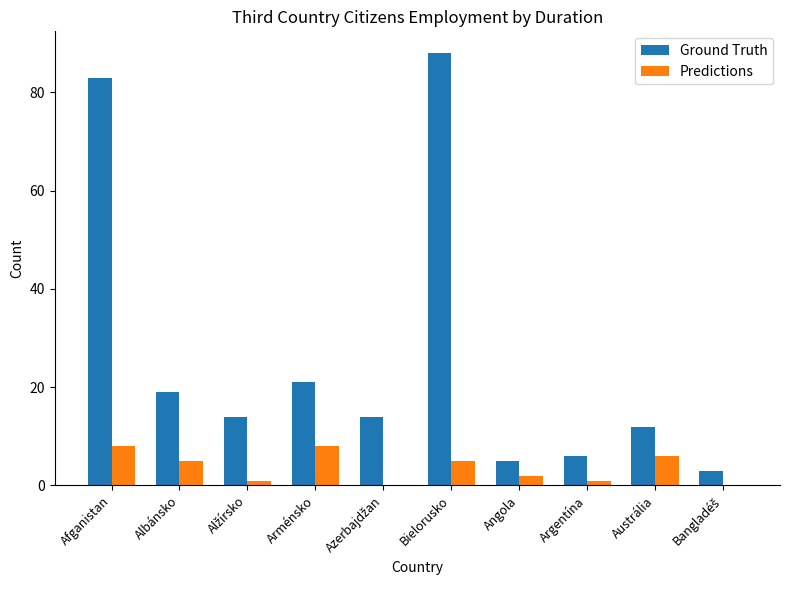

At which category does the chart reach its peak across all series?

Bielorusko